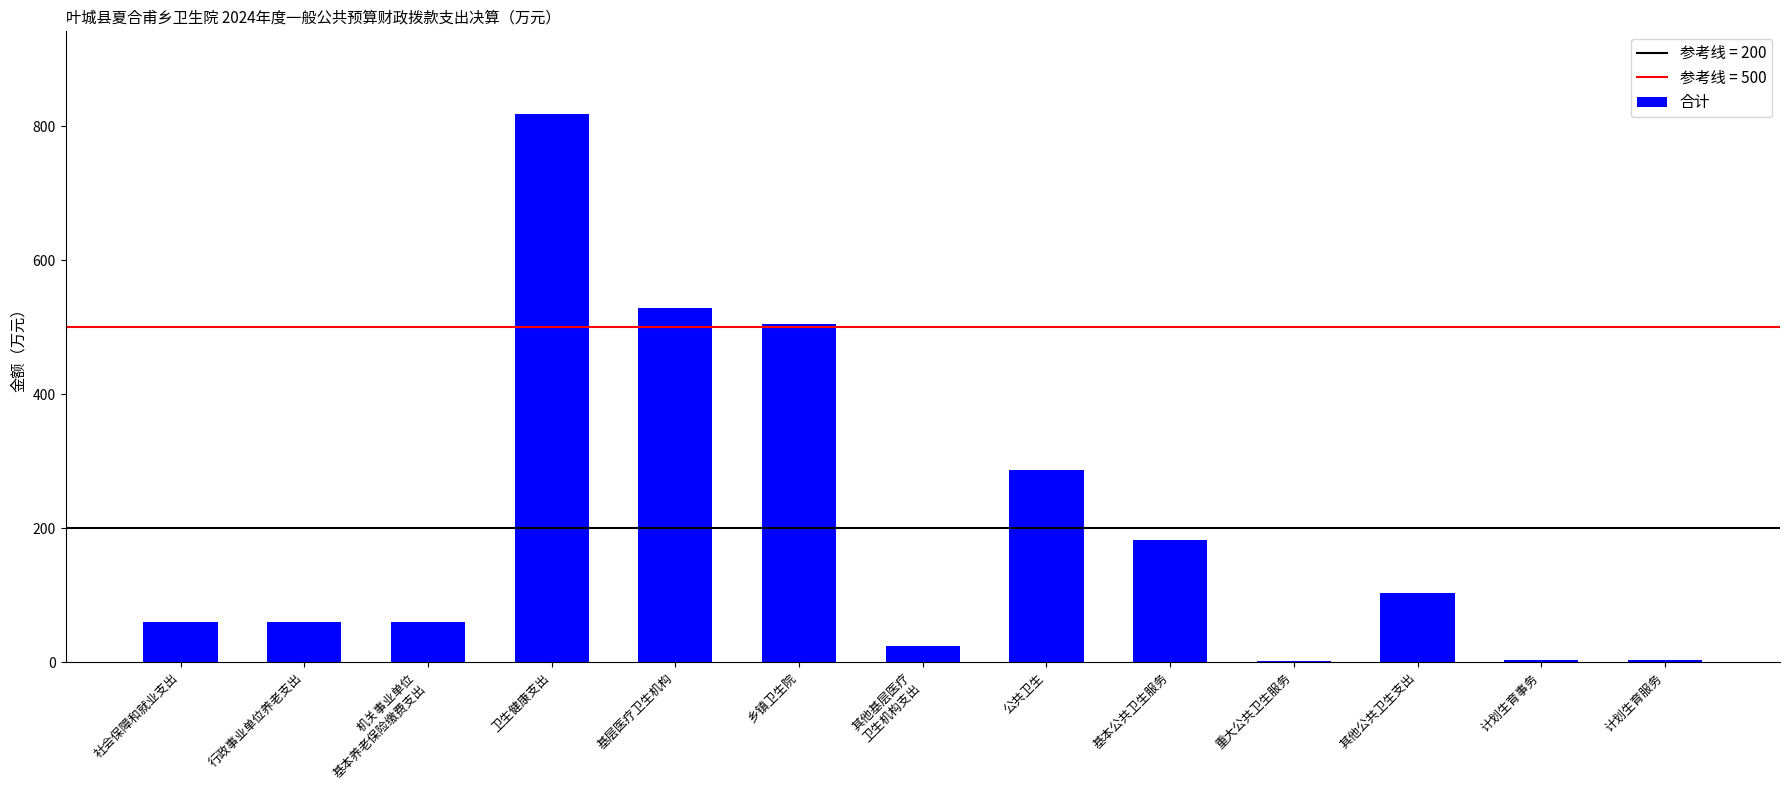

What is the sum of all values?

2635.3